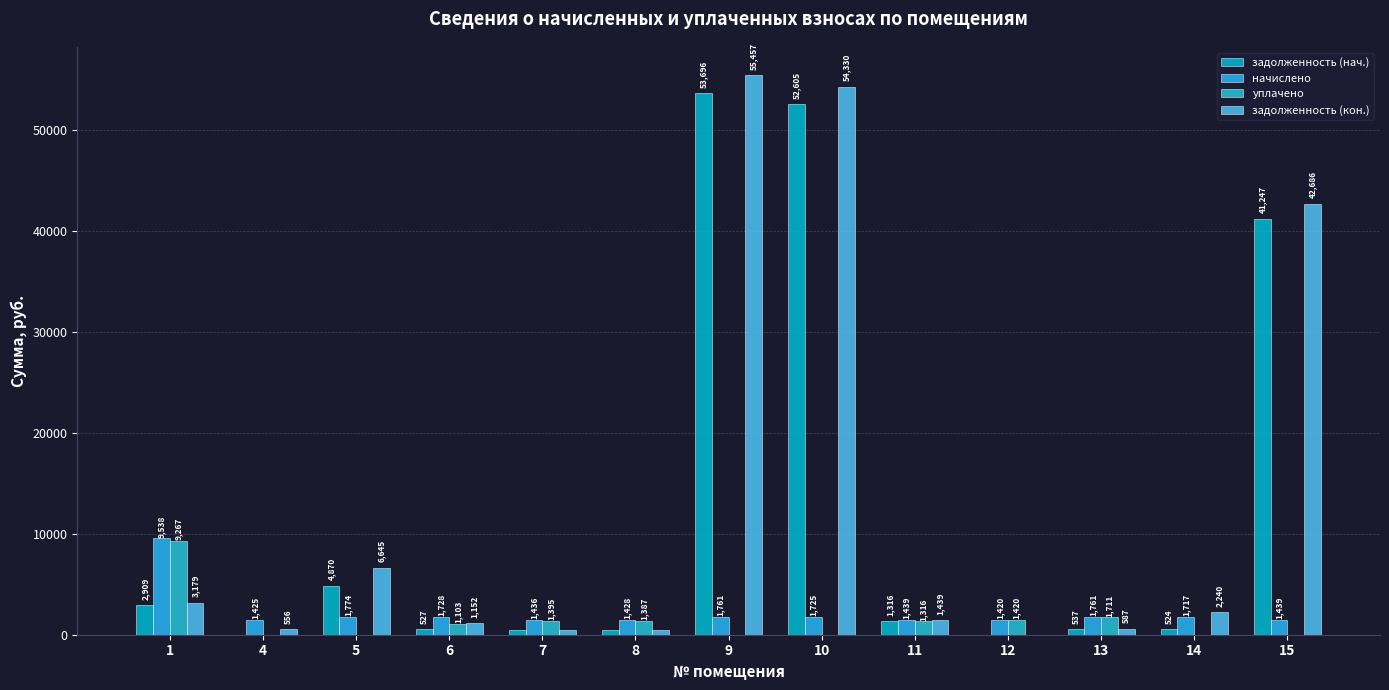

Count the number of categories in the chart.

13